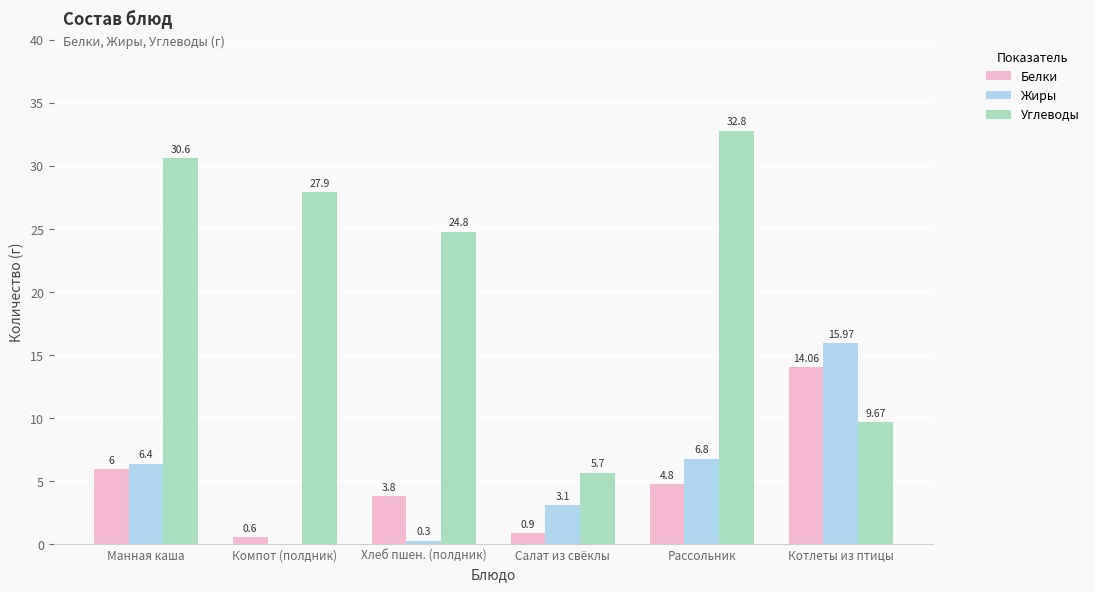

At which label is Углеводы closest to 19?

Хлеб пшен. (полдник)